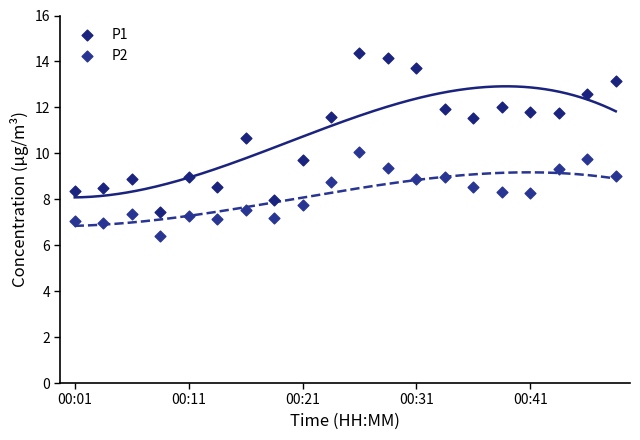

Which series has the widest spread of Y values?

P1